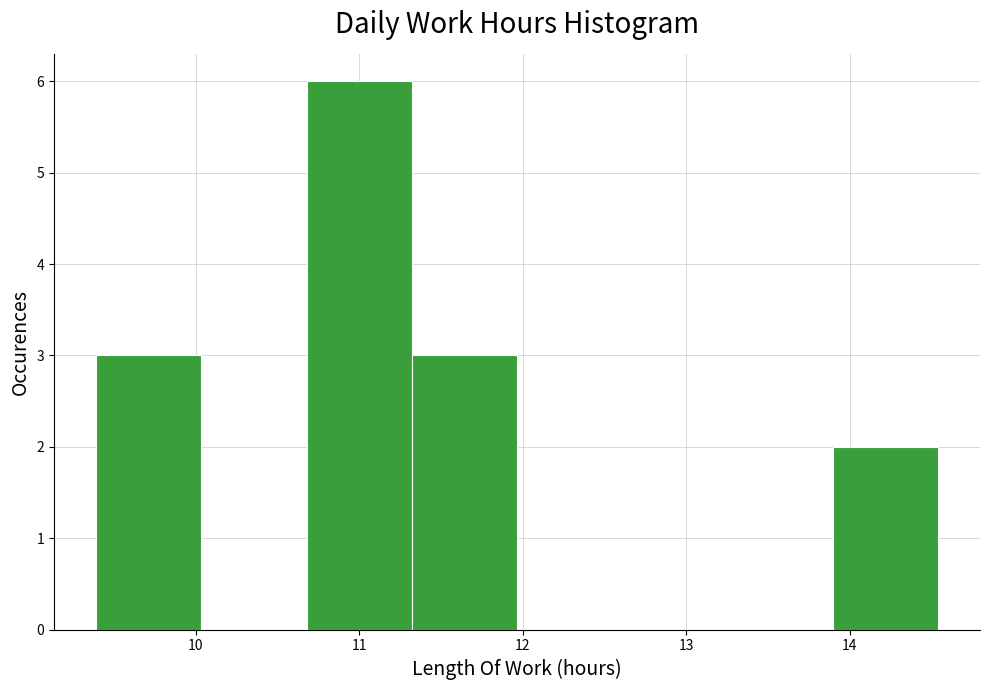

Reading left to right, transcribe this chart: for each bar, give the range it covers on the x-axis and its height. Neither the bar edges nor the heights are printed on the chart, so give them approximately, as read against the axes.

9.4 to 10.0: 3
10.0 to 10.7: 0
10.7 to 11.3: 6
11.3 to 12.0: 3
12.0 to 12.6: 0
12.6 to 13.3: 0
13.3 to 13.9: 0
13.9 to 14.5: 2